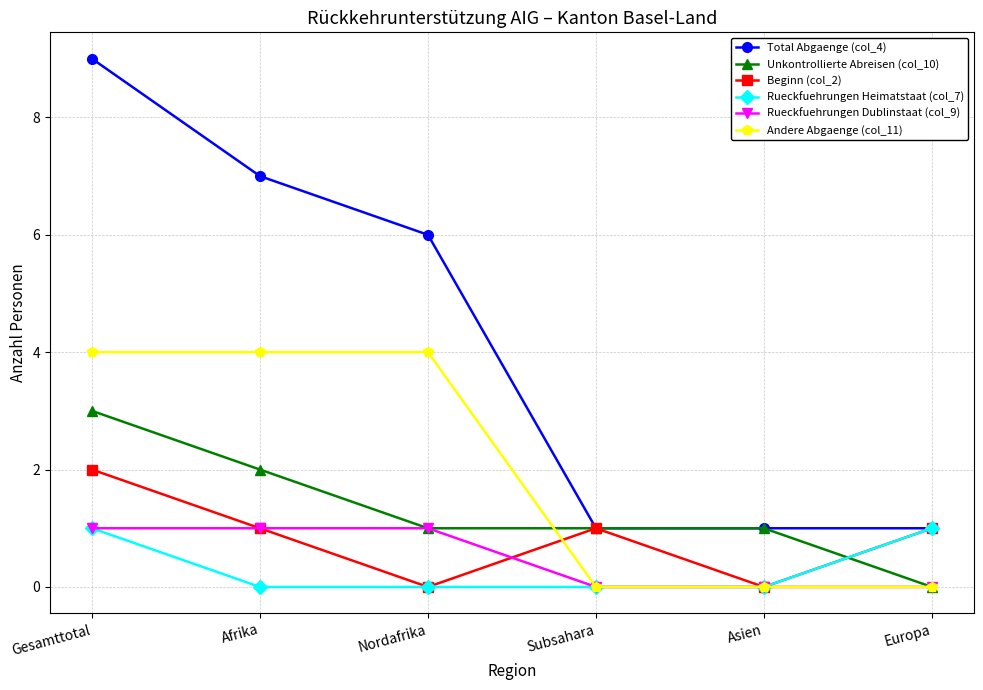

How many series are shown in this chart?

6